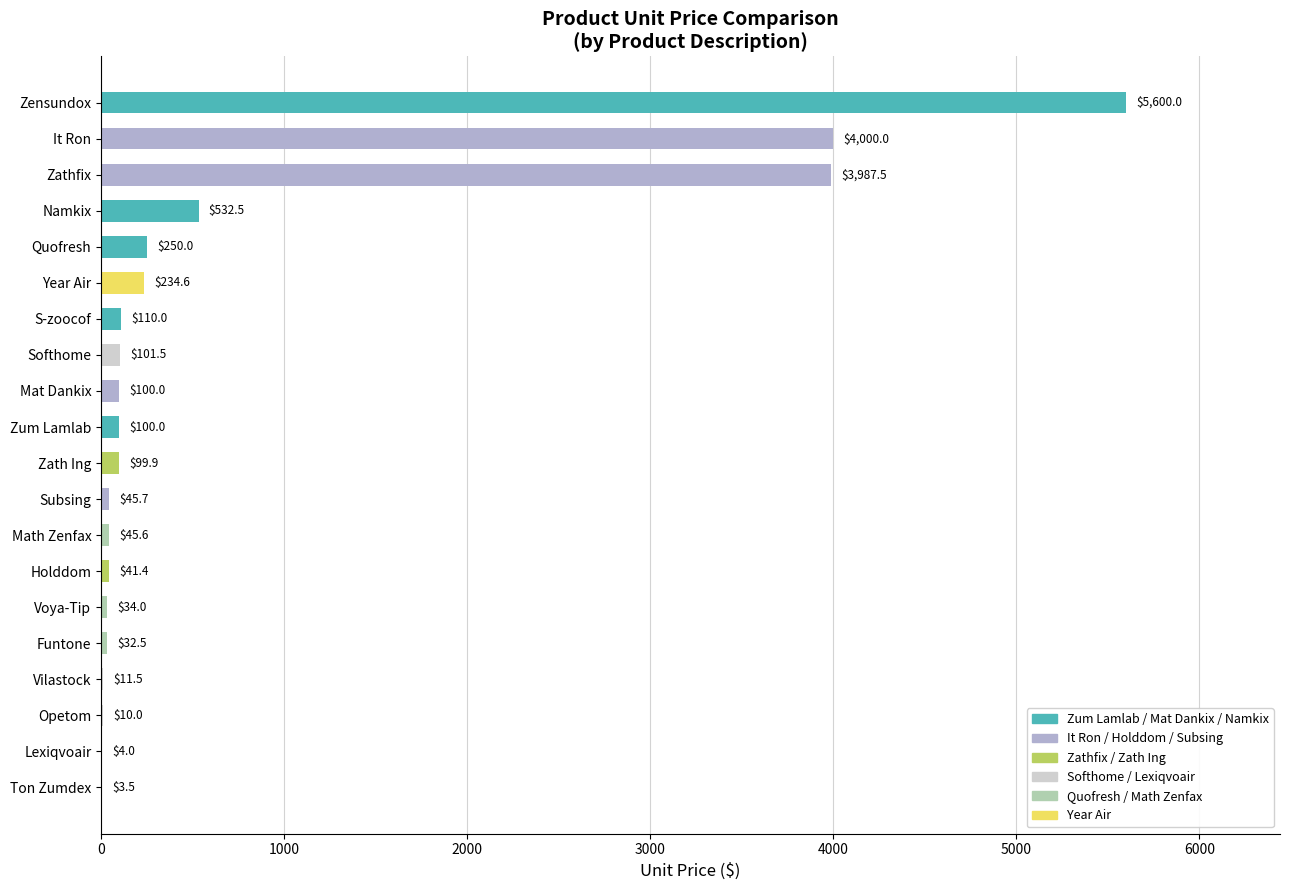

What is the sum of the values at Mat Dankix and Namkix?

632.5